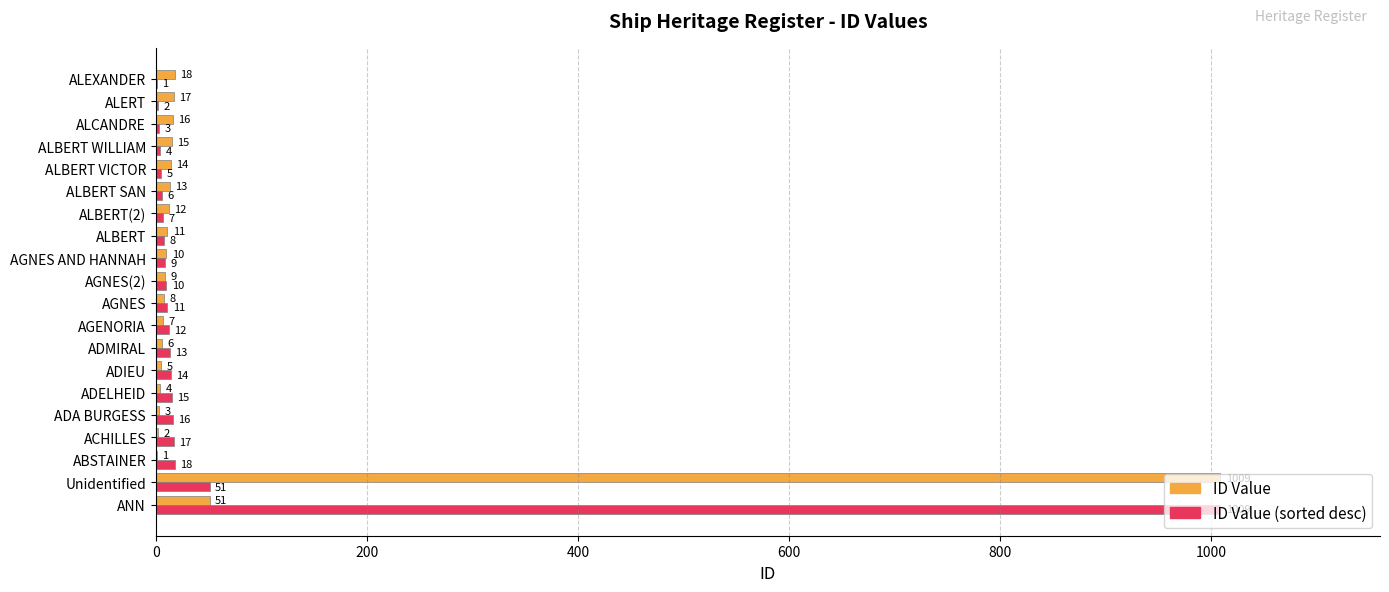

Count the number of data series in this chart.

2